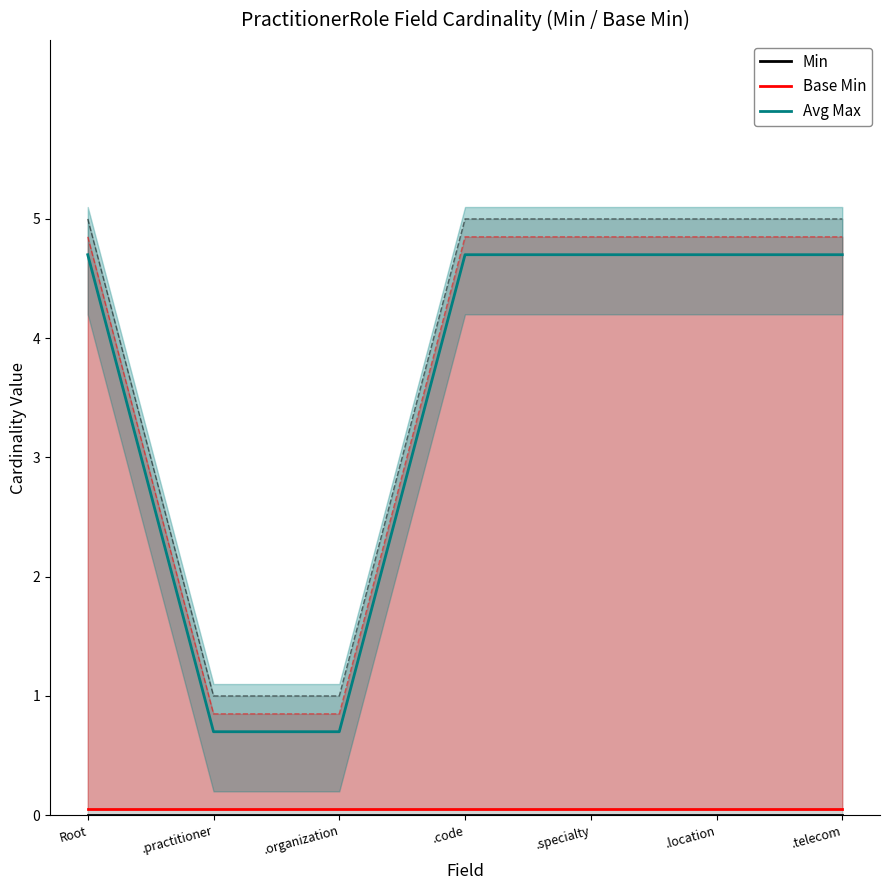

What is the label of the 2nd point from the right?

.location